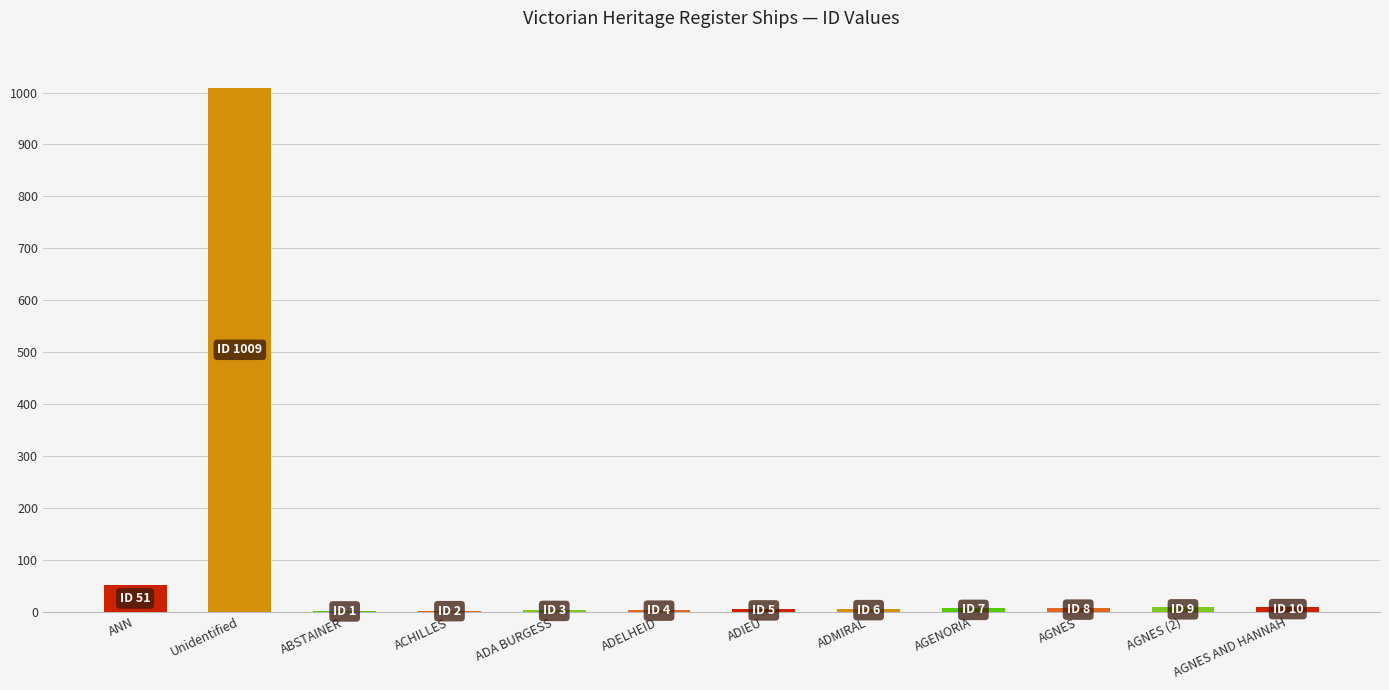

Where is the data nearest to the value 505?

ANN